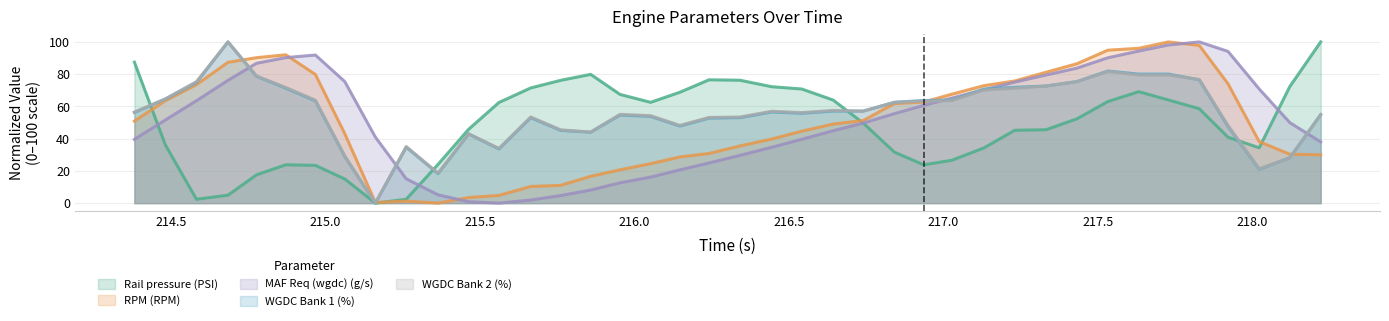

What is the sum of the RPM (RPM) values at 210 and 210?

30.8